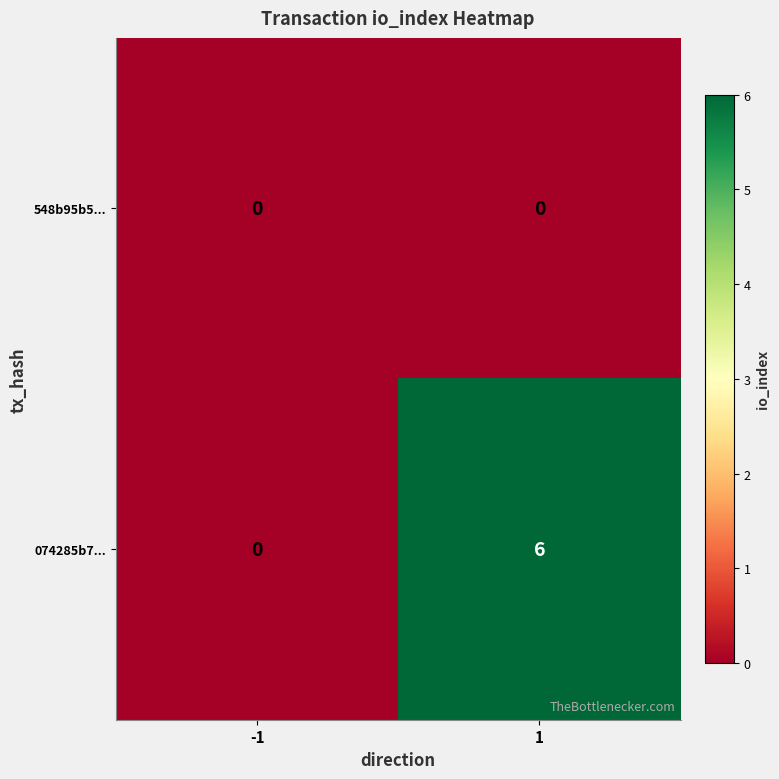

What is the average value of the 074285b7... series?

3